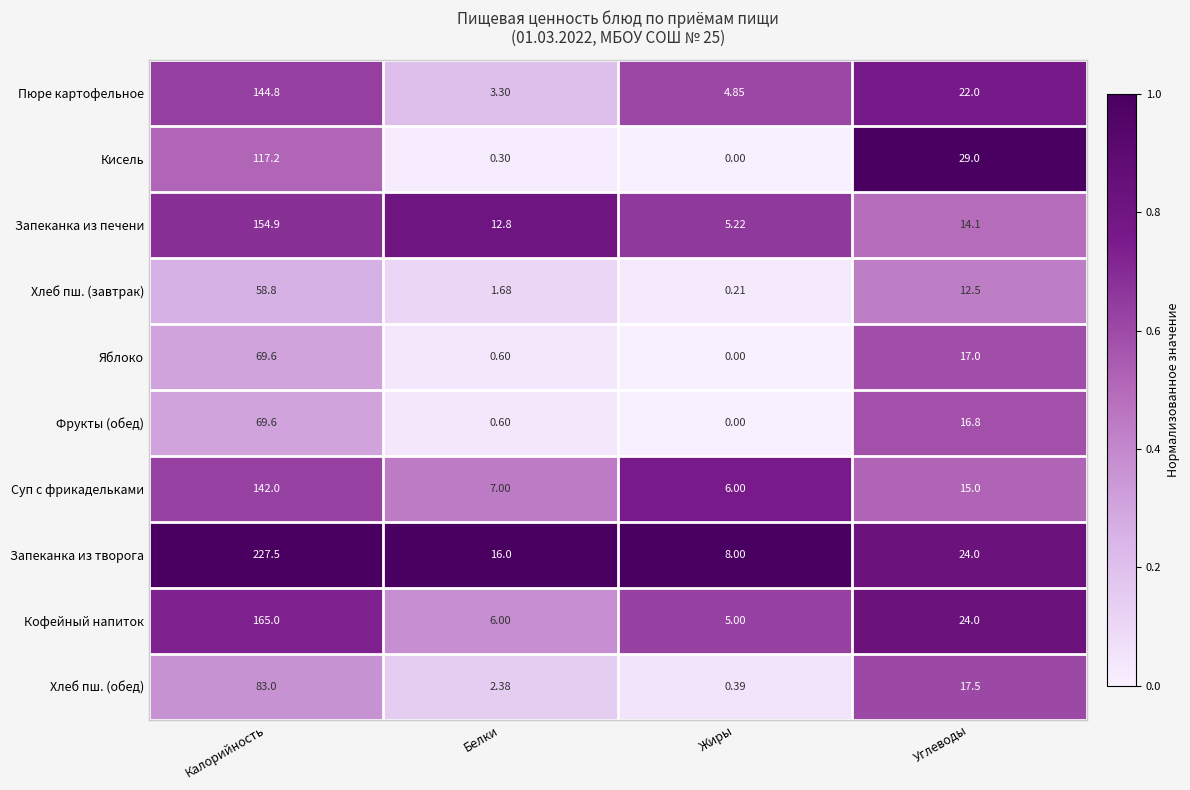

Where does the Фрукты (обед) series first go above 16?

Калорийность